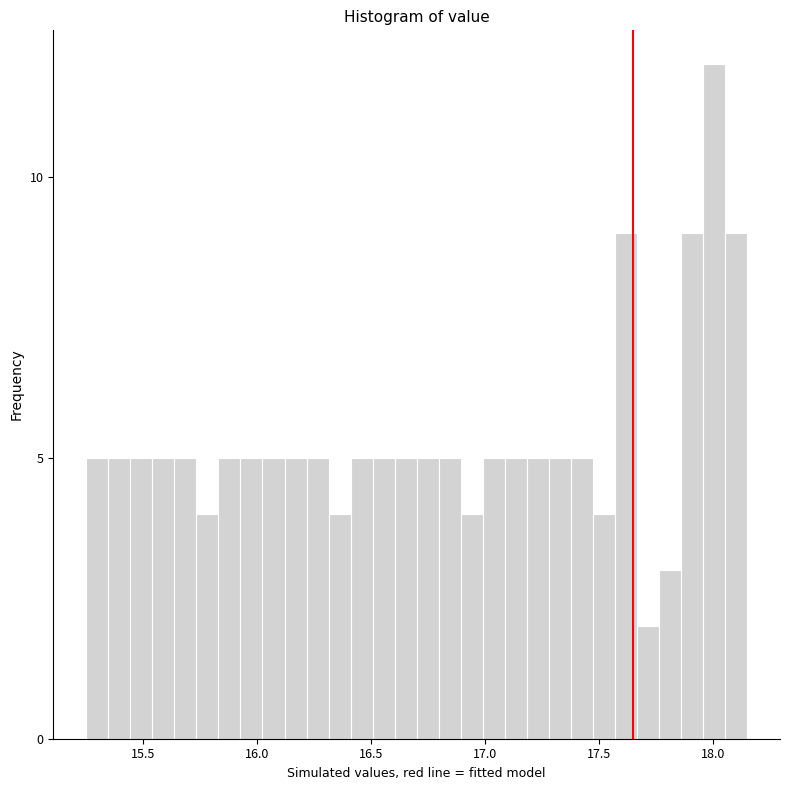

Read against the x-axis, roughly where is the centre of the tallest bar?

18.00